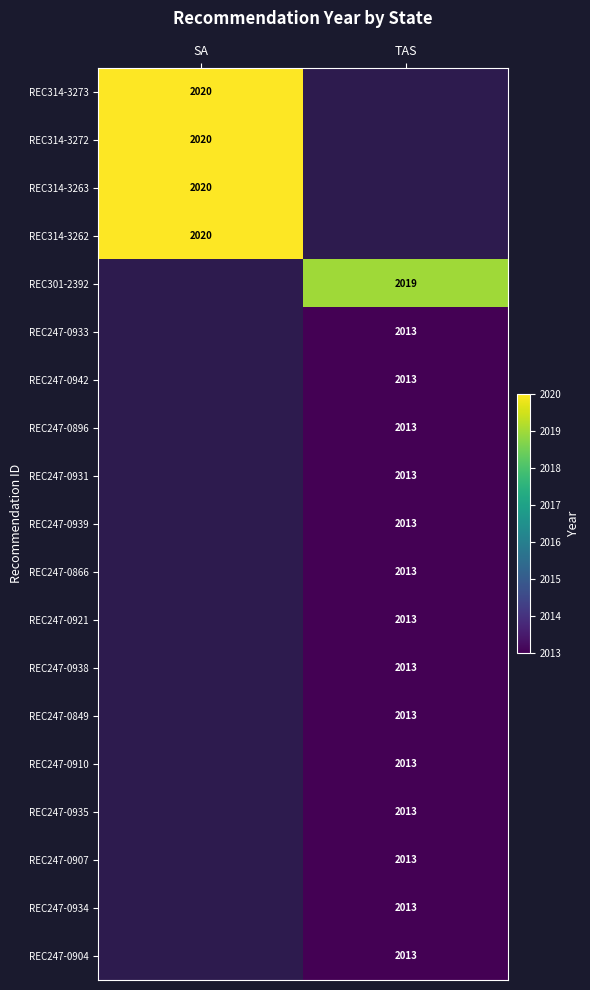

True or false: REC247-0942 has a value of 2013 at TAS.

True